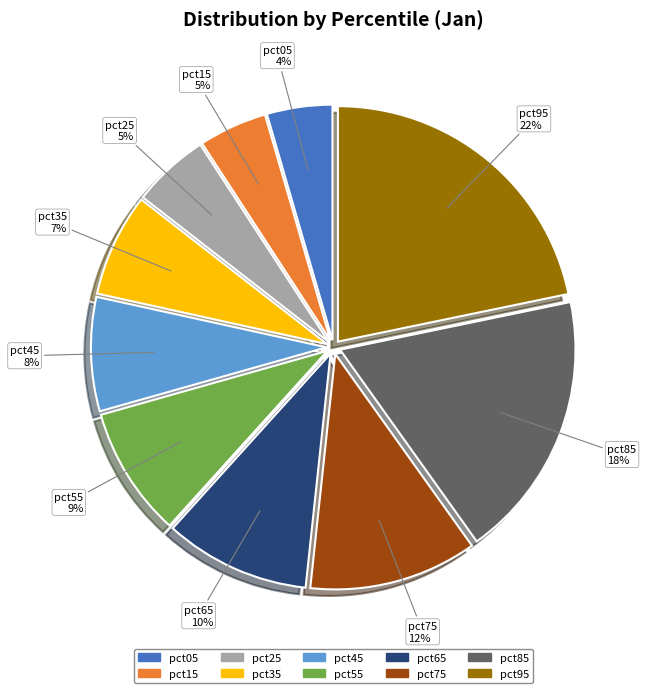

The pct35 slice represents 18% of the pie. True or false?

False